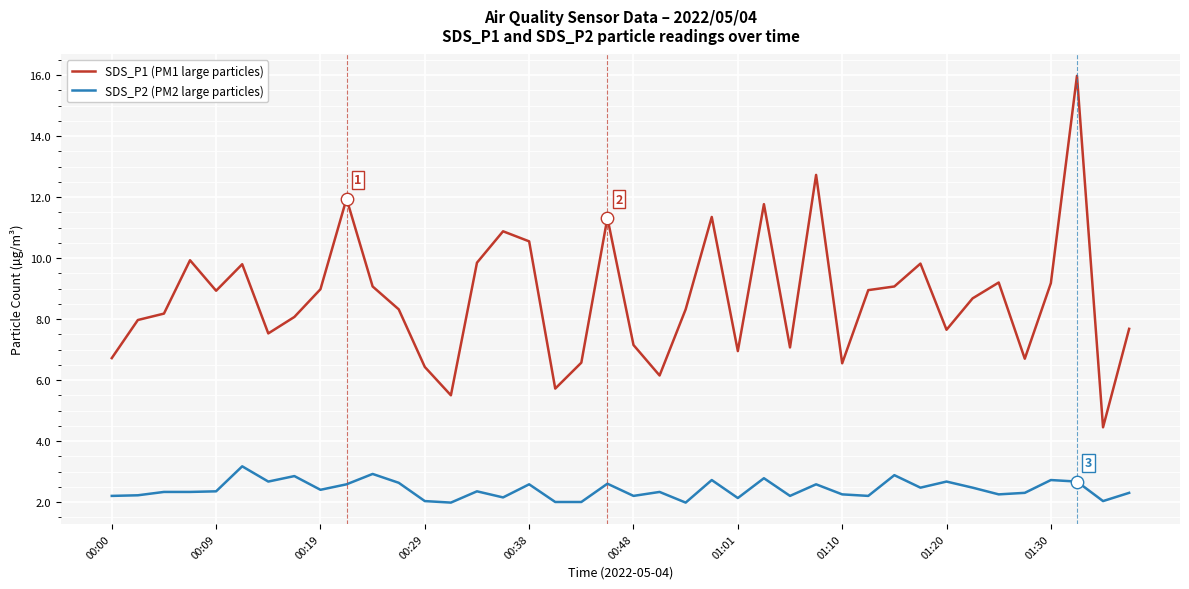

Which series has the largest total across all categories?

SDS_P1 (PM1 large particles)